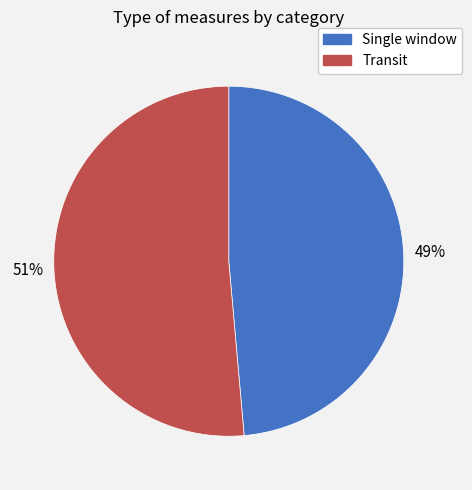

Is the sum of Transit and Single window greater than half?

Yes